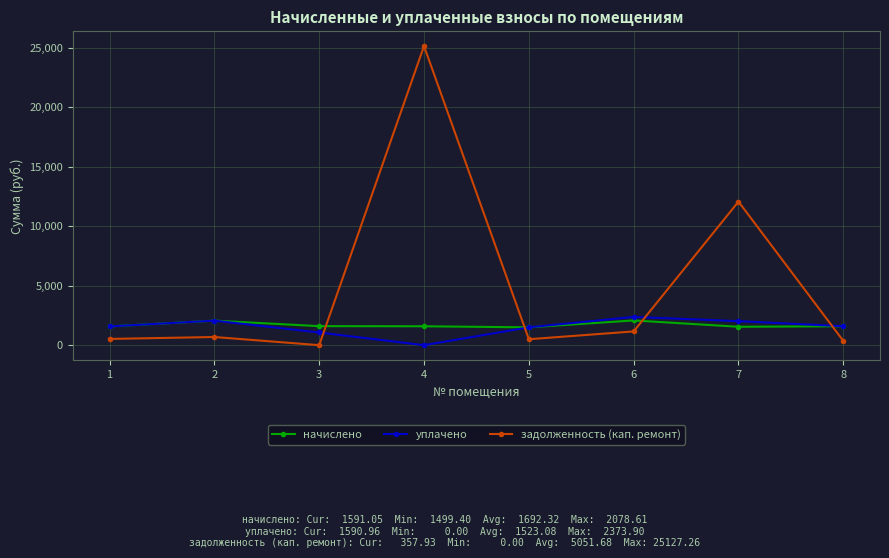

The value of начислено at 8 is 1591.0. True or false?

True